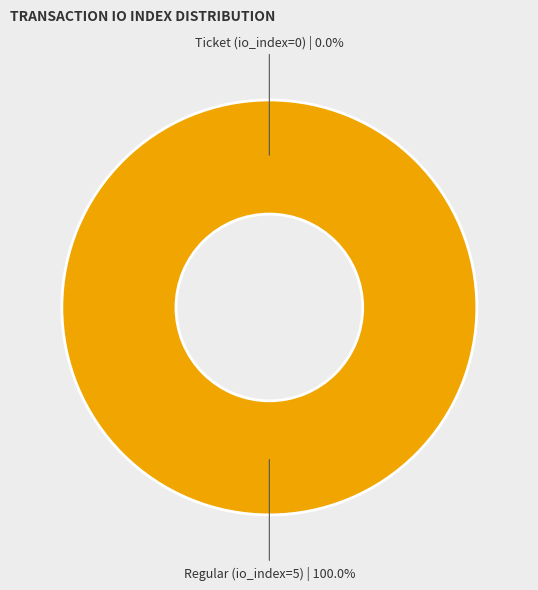

How many slices are in this pie chart?

2